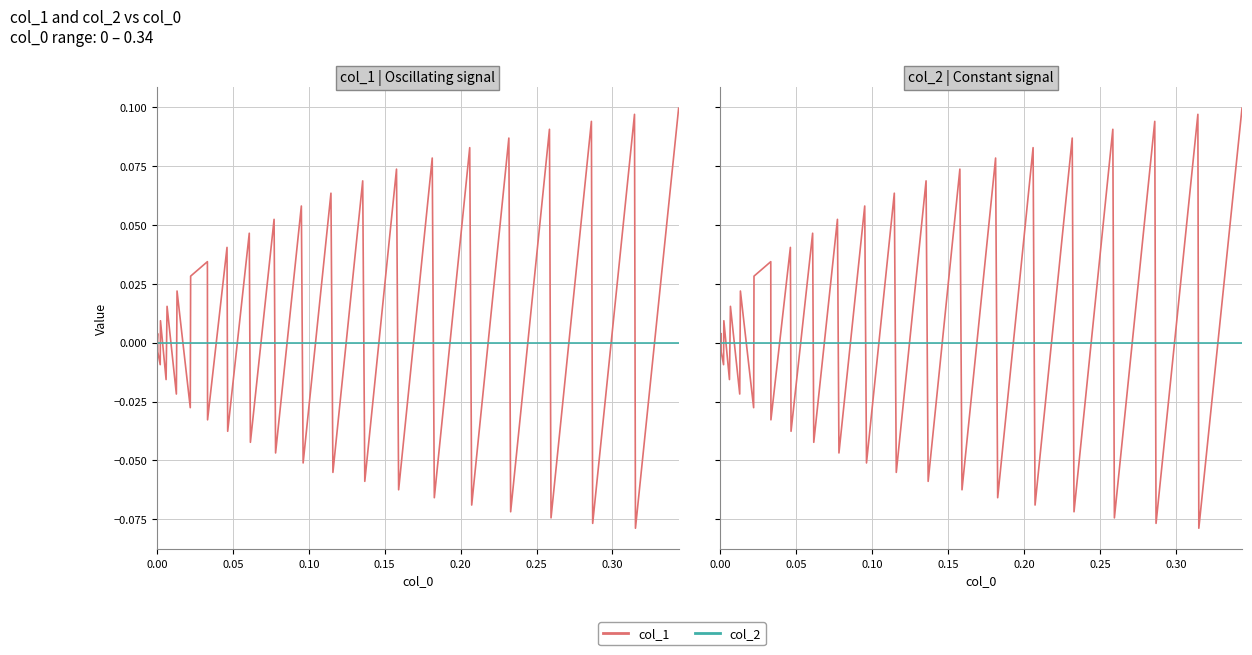

Which series has the largest range (max minus min)?

col_1